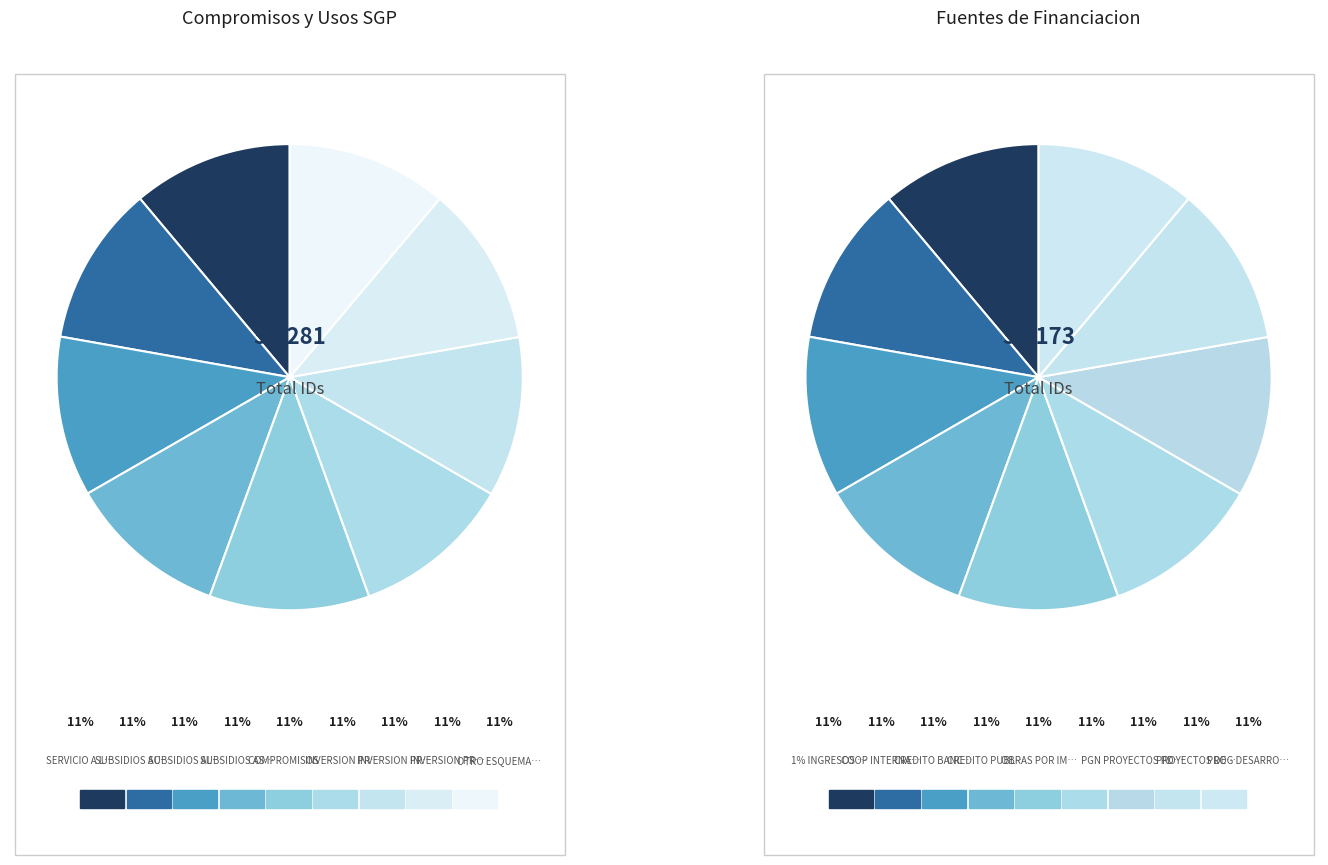

Rank the categories by value from lowest to highest.

SERVICIO A LA DEUDA, SUBSIDIOS ACUEDUCTO, SUBSIDIOS ALCANTARILLADO, SUBSIDIOS ASEO, COMPROMISOS PDA INVERSION, INVERSION PRESTADOR 1, INVERSION PRESTADOR 2, INVERSION PRESTADOR 3, OTRO ESQUEMA INVERSION